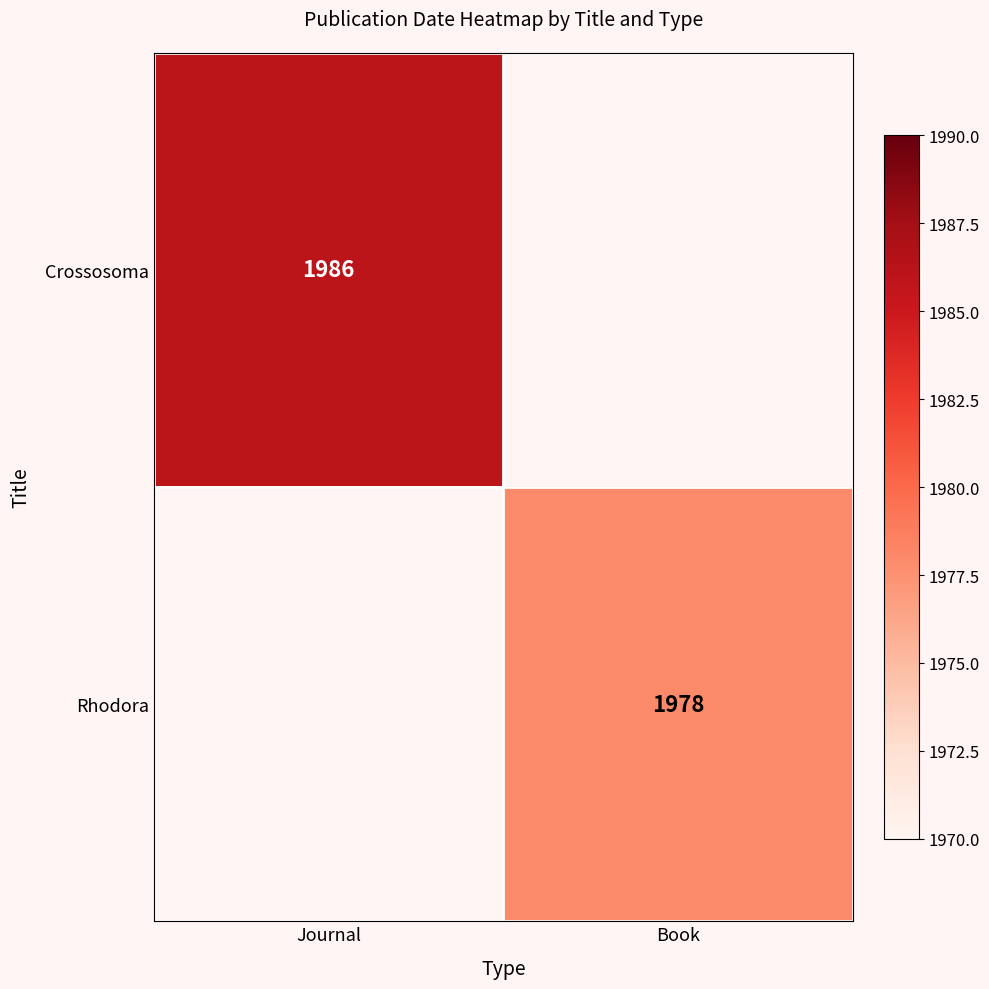

At how many categories does at least one series exceed 1984?

1